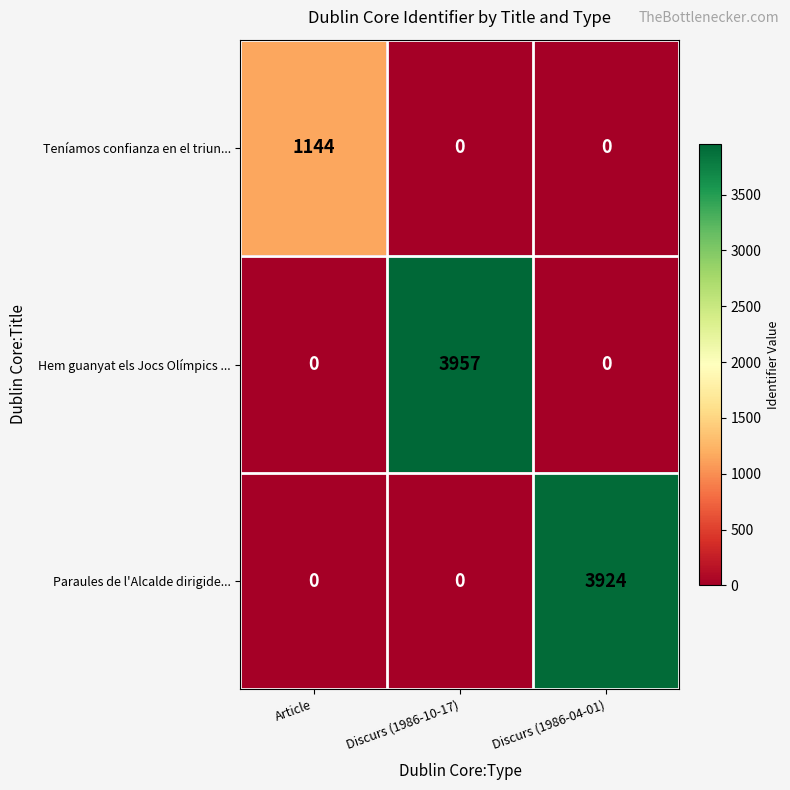

Which series has the largest range (max minus min)?

Hem guanyat els Jocs Olímpics ...